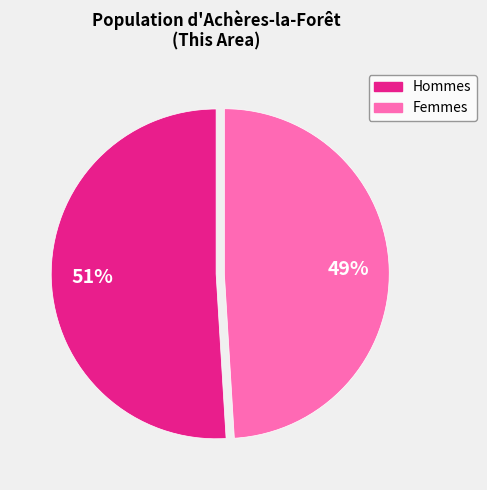

Does any single category account for the majority?

Yes